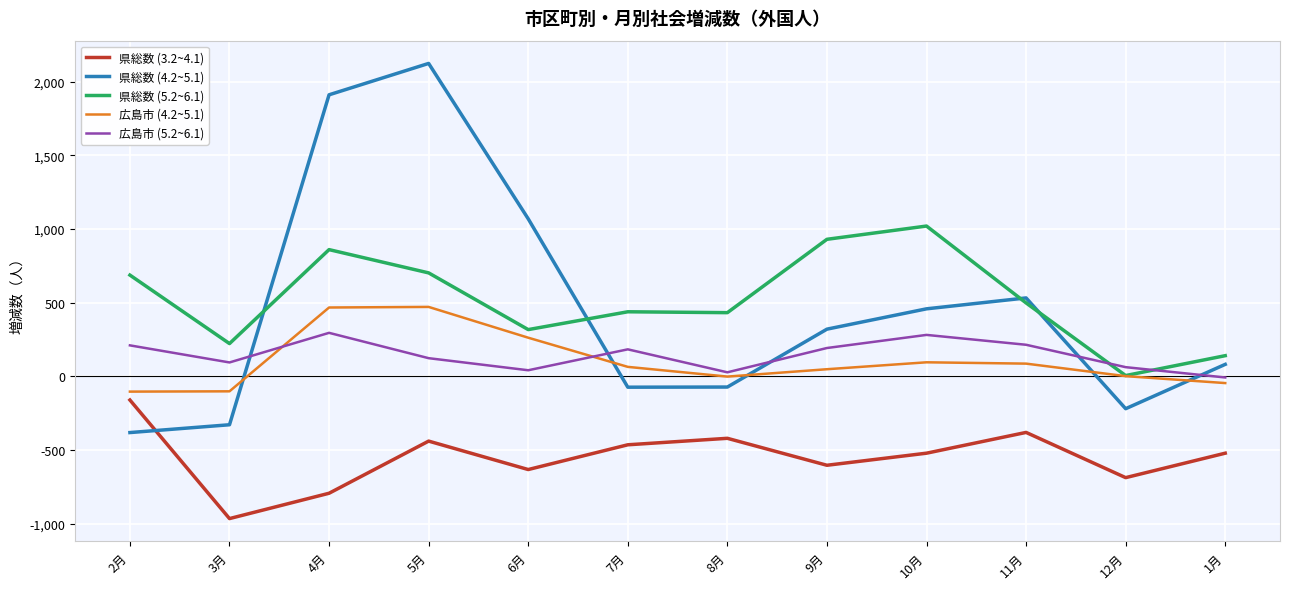

Rank the series by their maximum value, from highest to lowest.

県総数 (4.2~5.1), 県総数 (5.2~6.1), 広島市 (4.2~5.1), 広島市 (5.2~6.1), 県総数 (3.2~4.1)